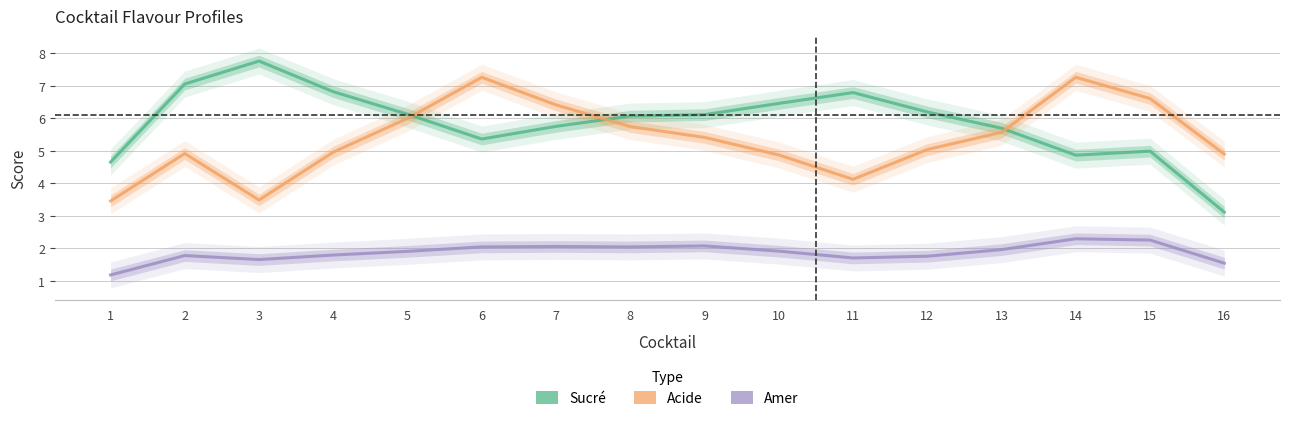

Count the number of categories in the chart.

16